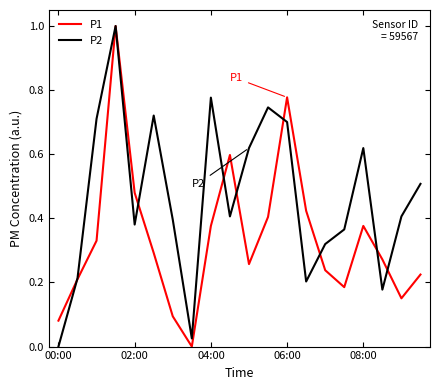

How many values in the P1 series exceed 0?

19